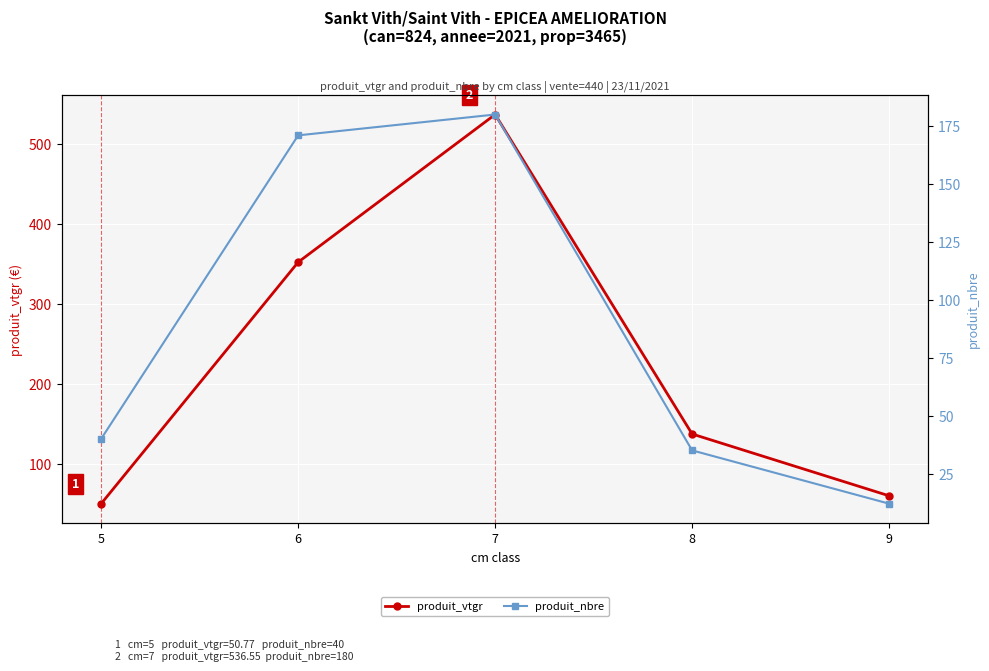

The value of produit_vtgr at 6 is 527.5. True or false?

False